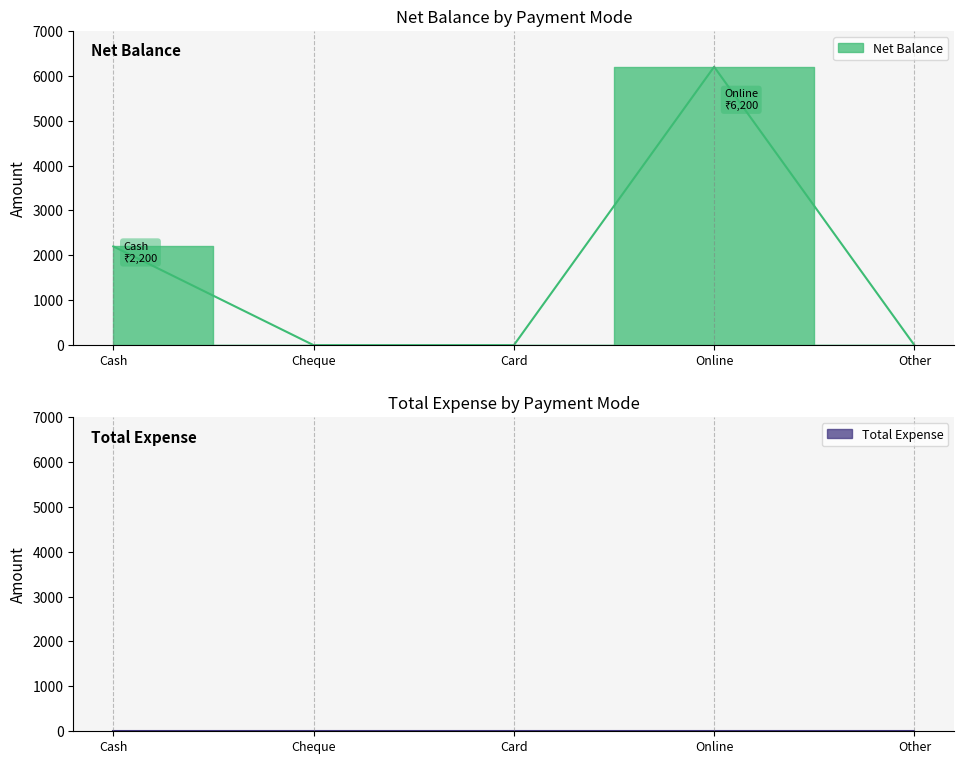

What is the sum of all values?

8400